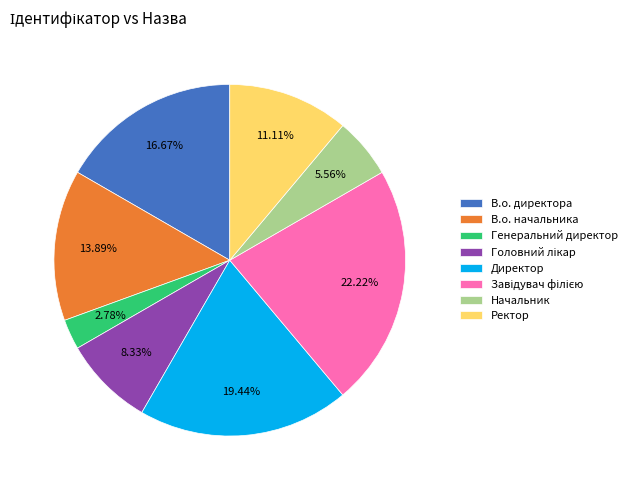

What is the smallest slice in the pie chart?

Генеральний директор